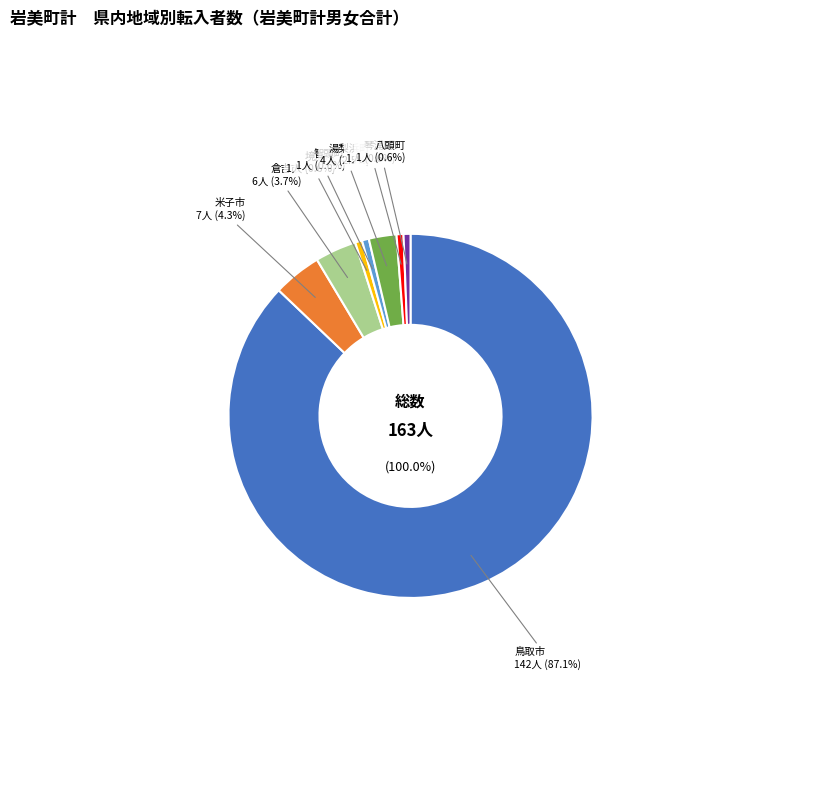

To the nearest percent, what is the average slice percentage?

12%